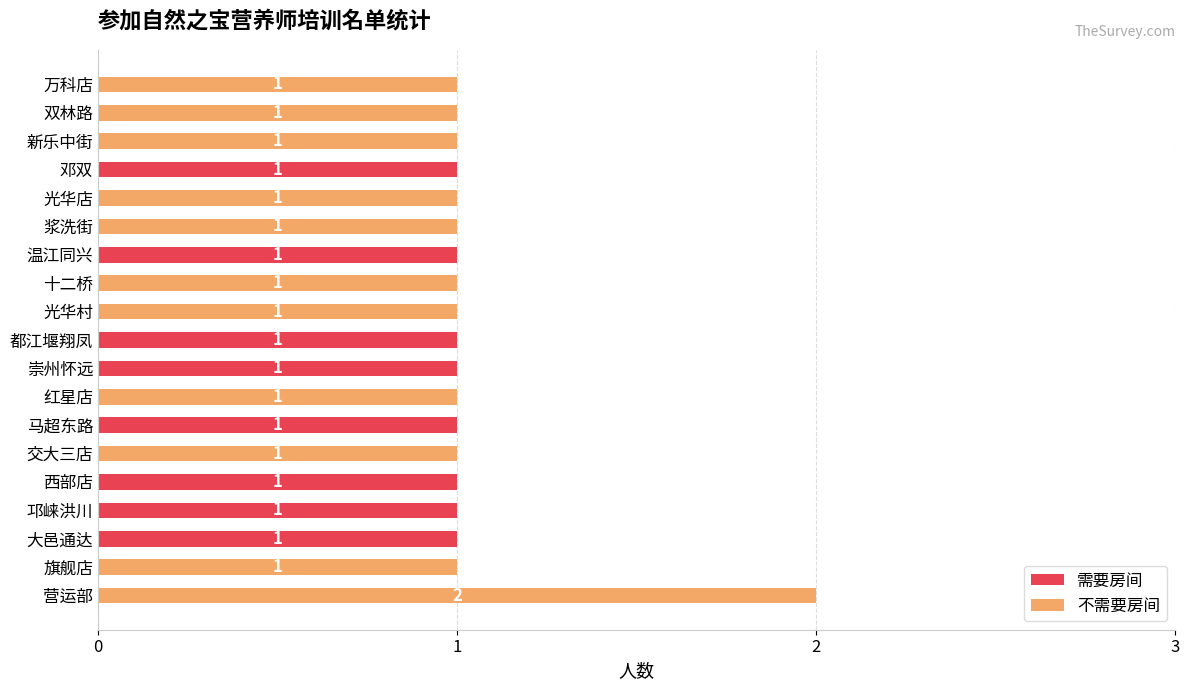

How many categories are shown in the chart?

19